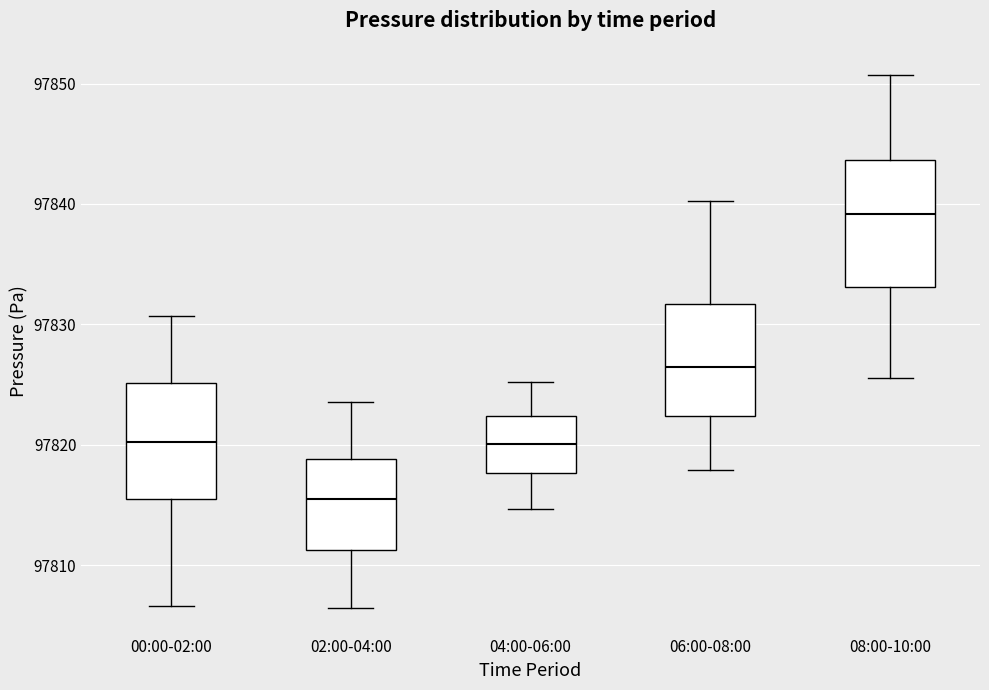

Reading left to right, read every box against the y-axis: the position of its median line, the range the box covers, and the ends of its whiskers. The values are not printed on the chart, so give them approximately, as read against the axis.

00:00-02:00: median 97820, box 97815 to 97825, whiskers 97807 to 97831
02:00-04:00: median 97815, box 97811 to 97819, whiskers 97806 to 97824
04:00-06:00: median 97820, box 97818 to 97822, whiskers 97815 to 97825
06:00-08:00: median 97826, box 97822 to 97832, whiskers 97818 to 97840
08:00-10:00: median 97839, box 97833 to 97844, whiskers 97826 to 97851